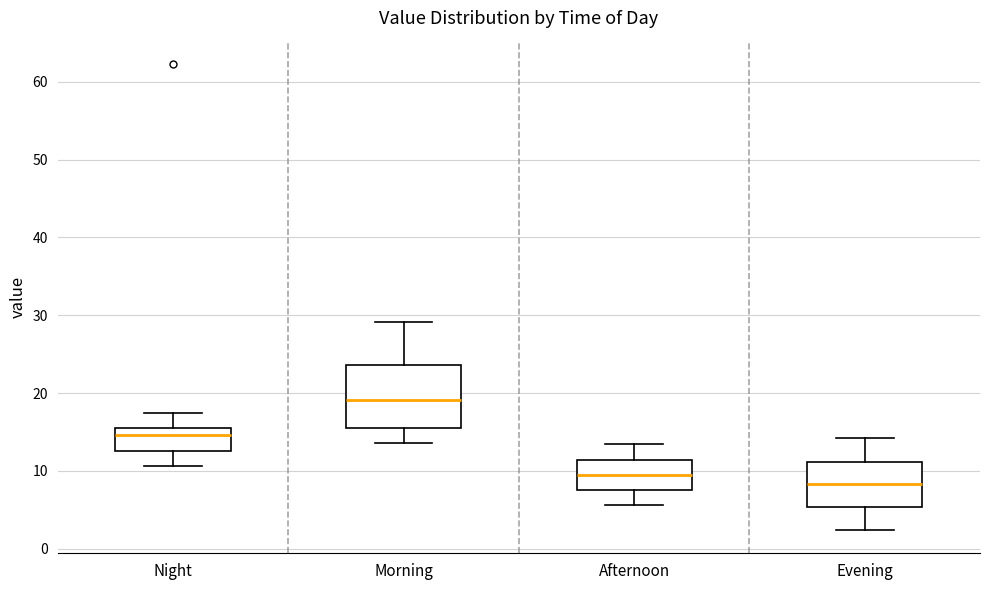

Which box has the lowest median line?

Evening